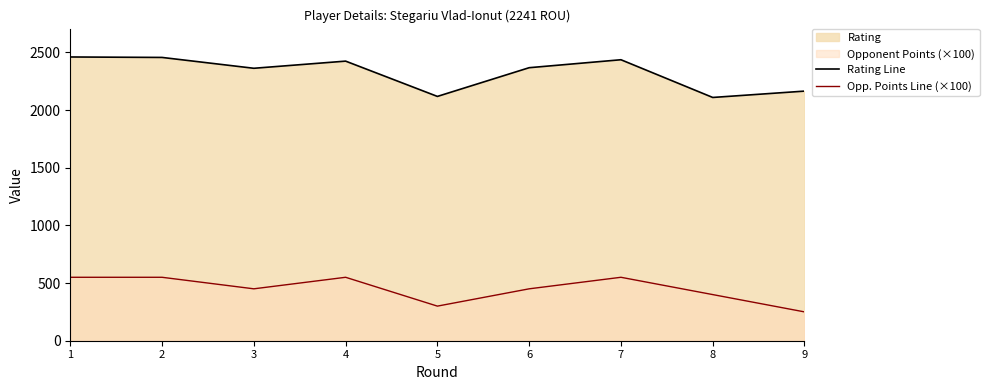

The Opp. Points Line (×100) series shows 550 at 4. True or false?

True